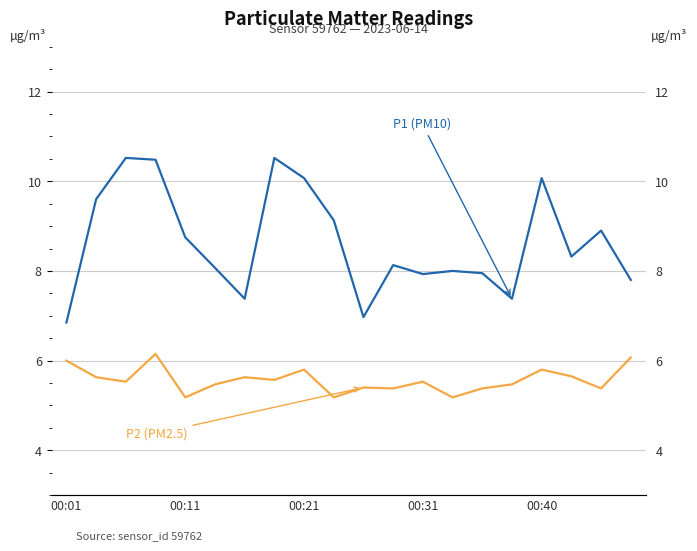

Which series has the largest total across all categories?

P1 (PM10)